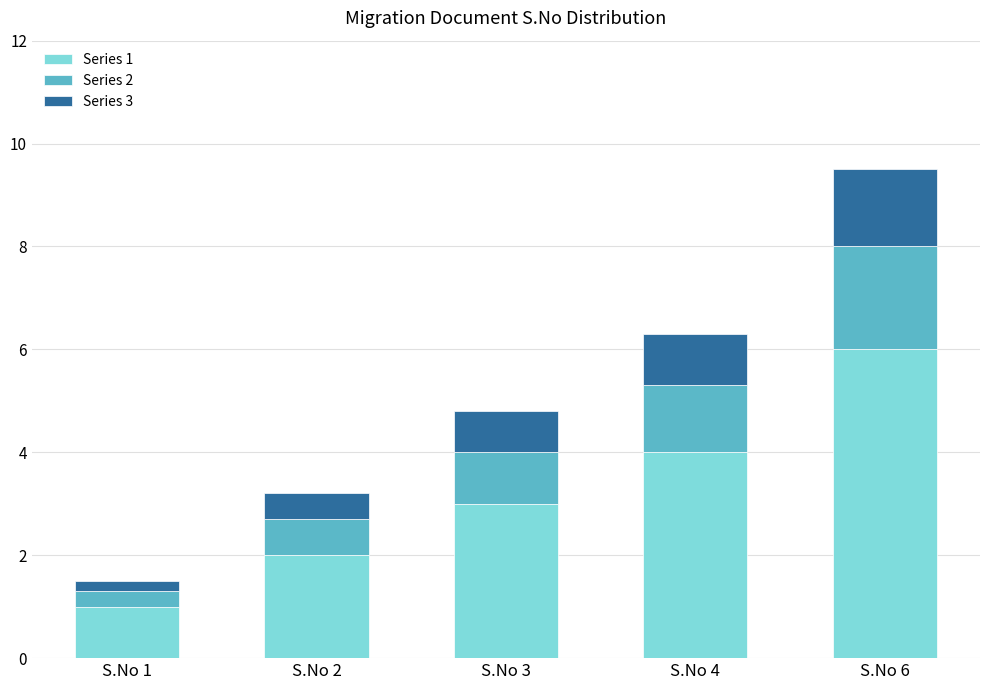

What is the difference between the Series 1 values at S.No 3 and S.No 2?

1.0